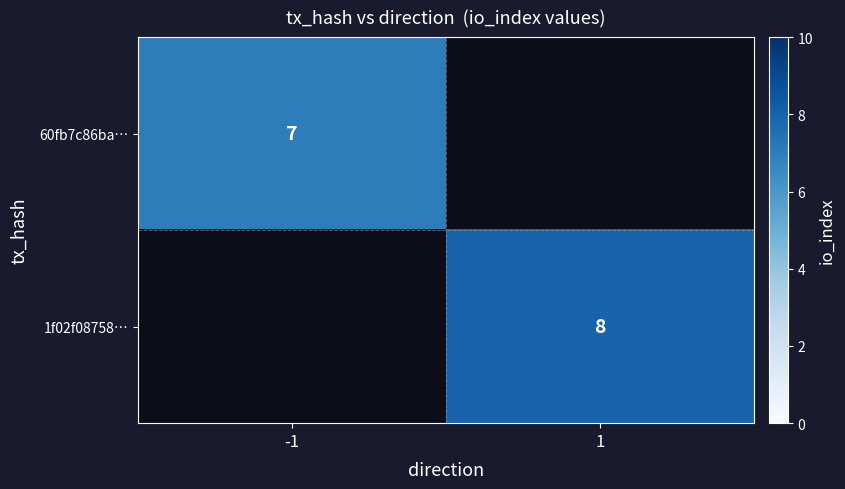

Is it true that 60fb7c86ba… equals 7 at -1?

True